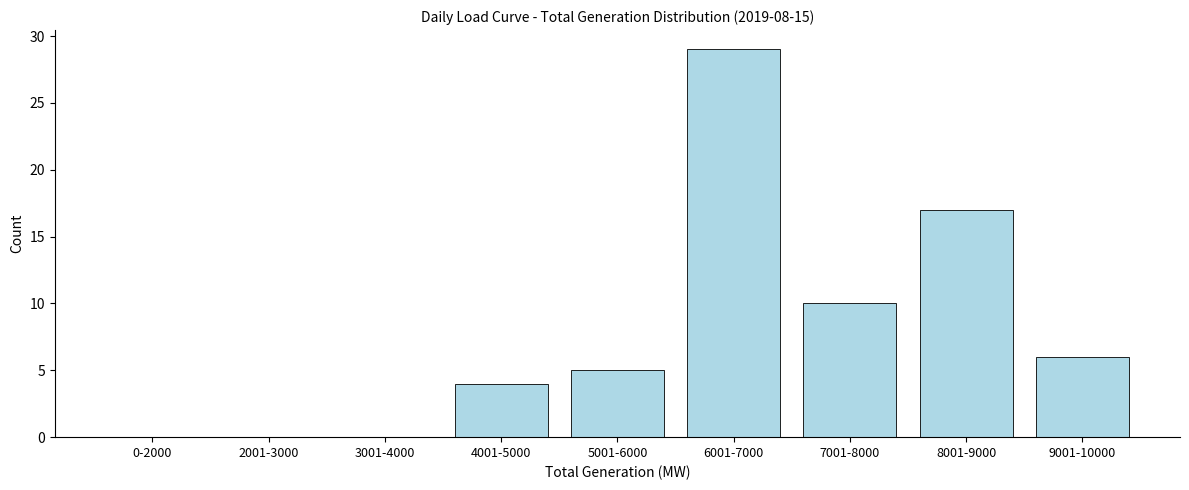

Reading left to right, extract all data points from this chart.

0-2000=0	2001-3000=0	3001-4000=0	4001-5000=4	5001-6000=5	6001-7000=29	7001-8000=10	8001-9000=17	9001-10000=6